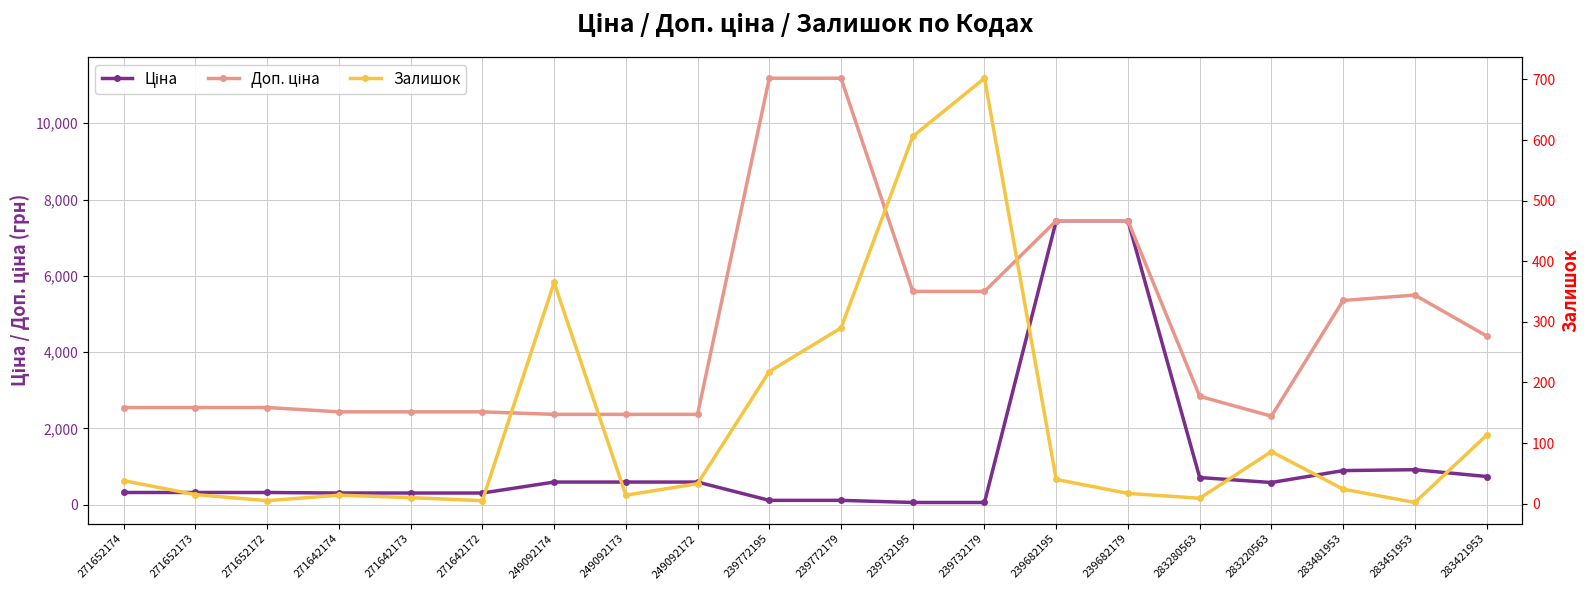

Between 239682195 and 239772195, which is larger?

239682195